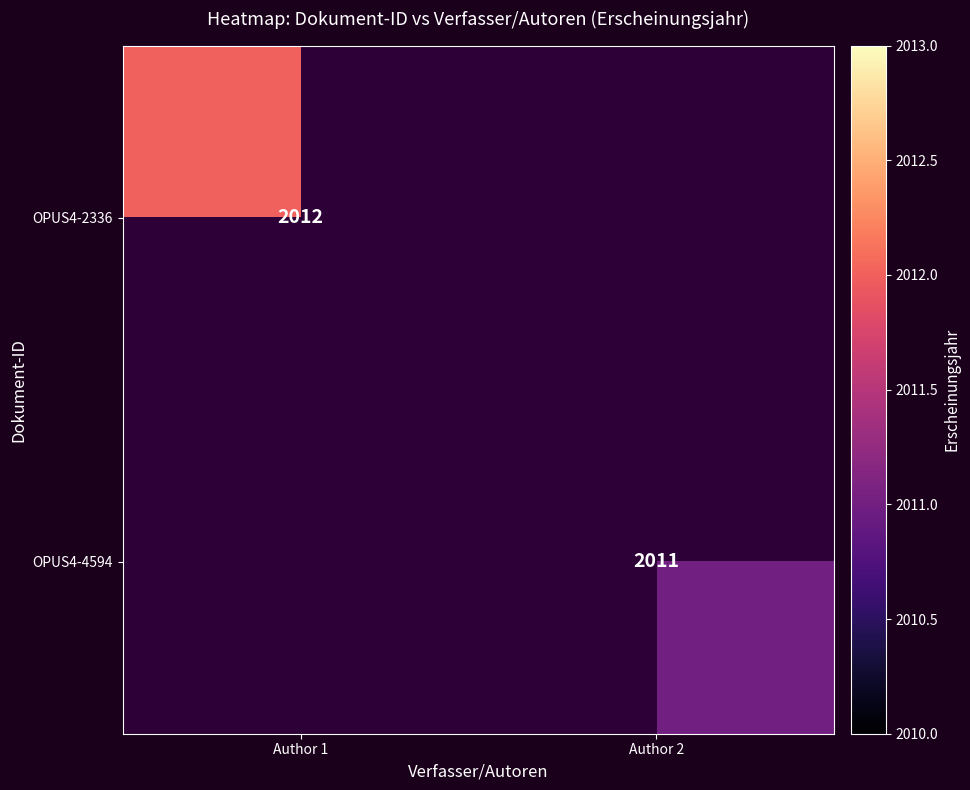

The value of OPUS4-2336 at Author 1 is 2012. True or false?

True